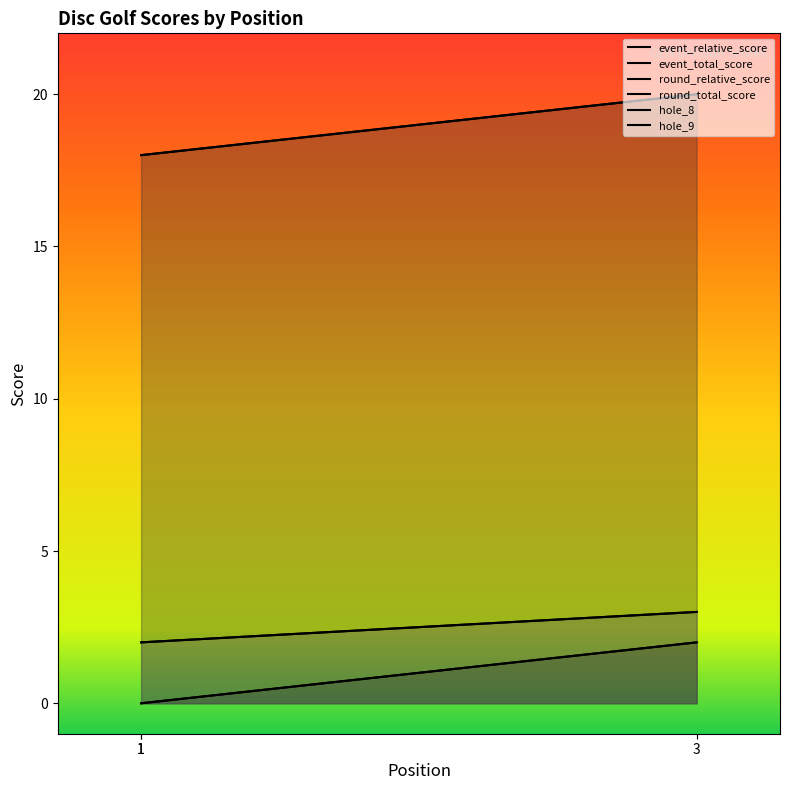

Reading right to left, list all the values displayed in this chart.

event_relative_score: 3=2	1=0	1=0
event_total_score: 3=20	1=18	1=18
round_relative_score: 3=2	1=0	1=0
round_total_score: 3=20	1=18	1=18
hole_8: 3=3	1=2	1=2
hole_9: 3=3	1=2	1=2